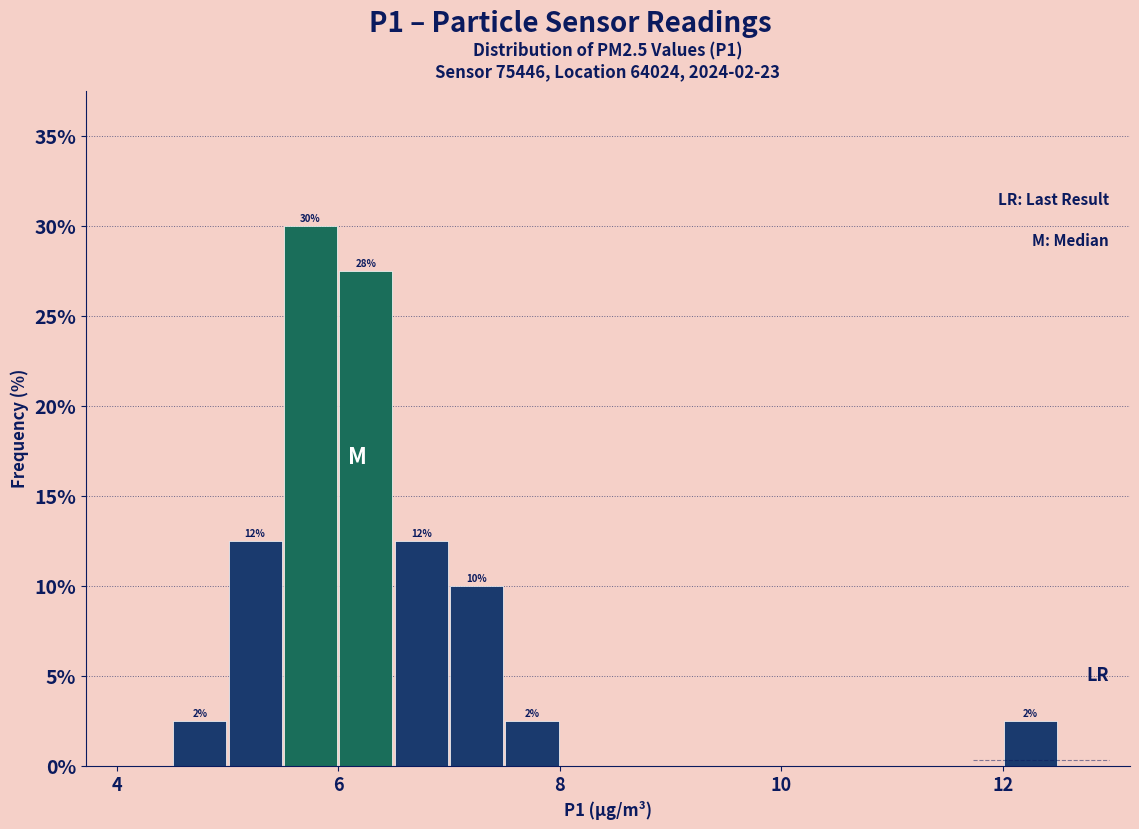

Around what value on the x-axis is the tallest bar? Give the approximate position of its centre, as read against the axis.

5.8